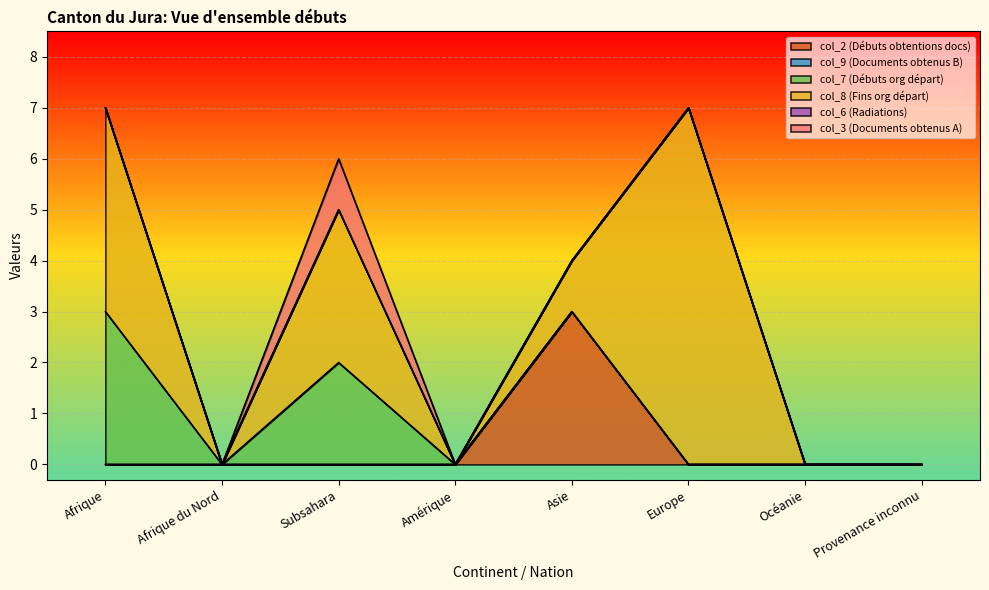

True or false: col_7 (Débuts org départ) and col_6 (Radiations) cross at least once.

False